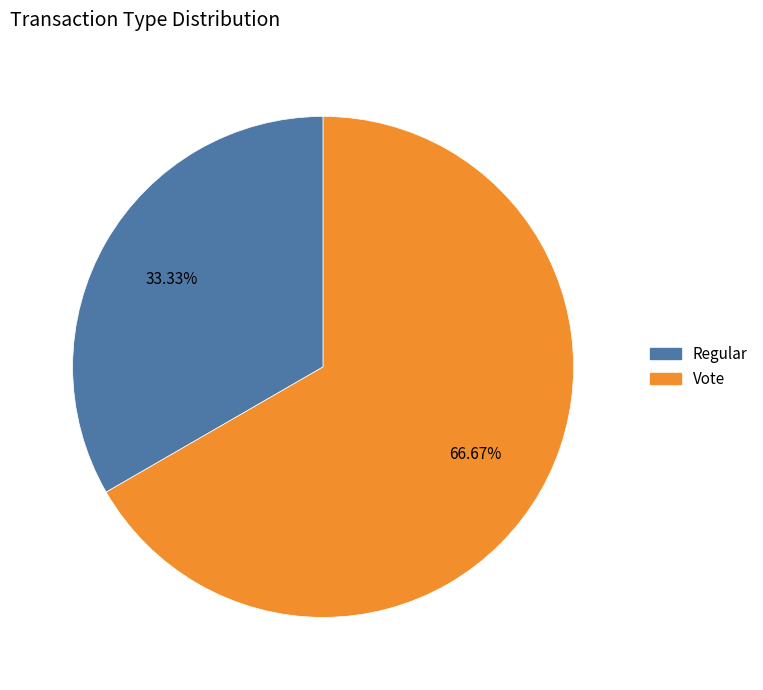

Which category has the smallest portion of the pie?

Regular